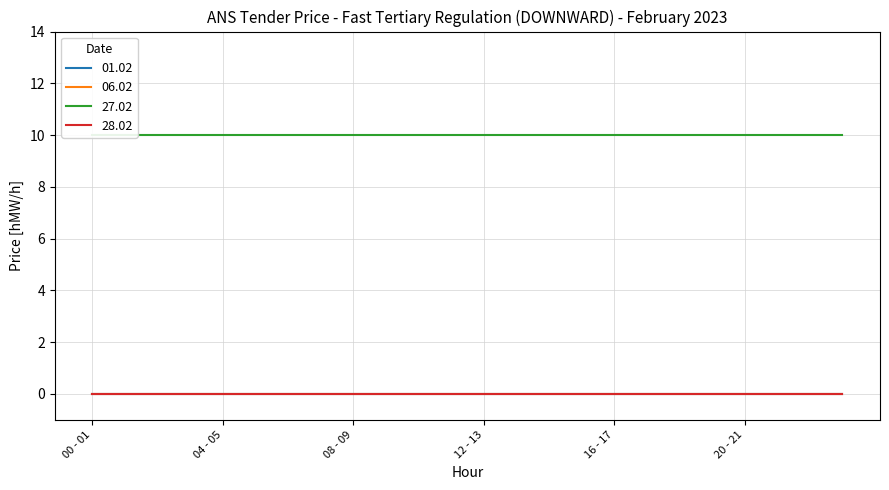

True or false: 06.02 and 01.02 intersect in this chart.

False